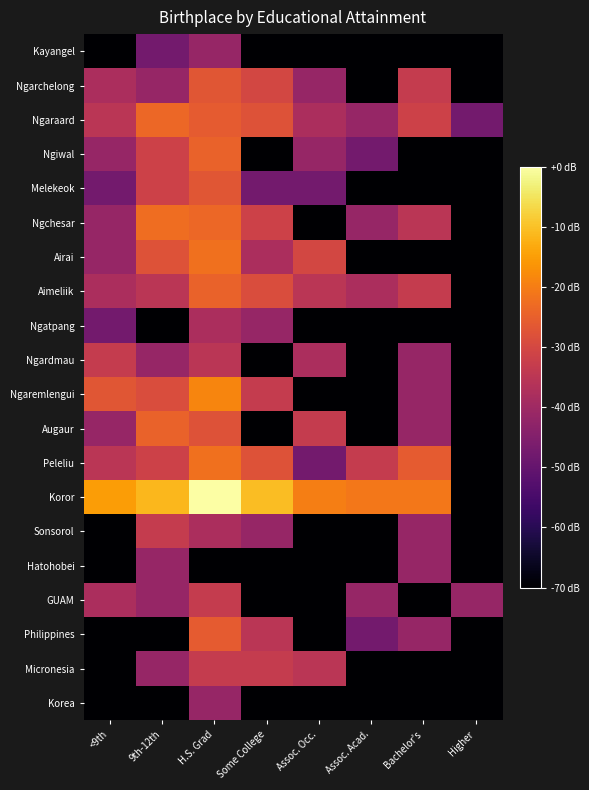

At how many categories does at least one series exceed 1?

8